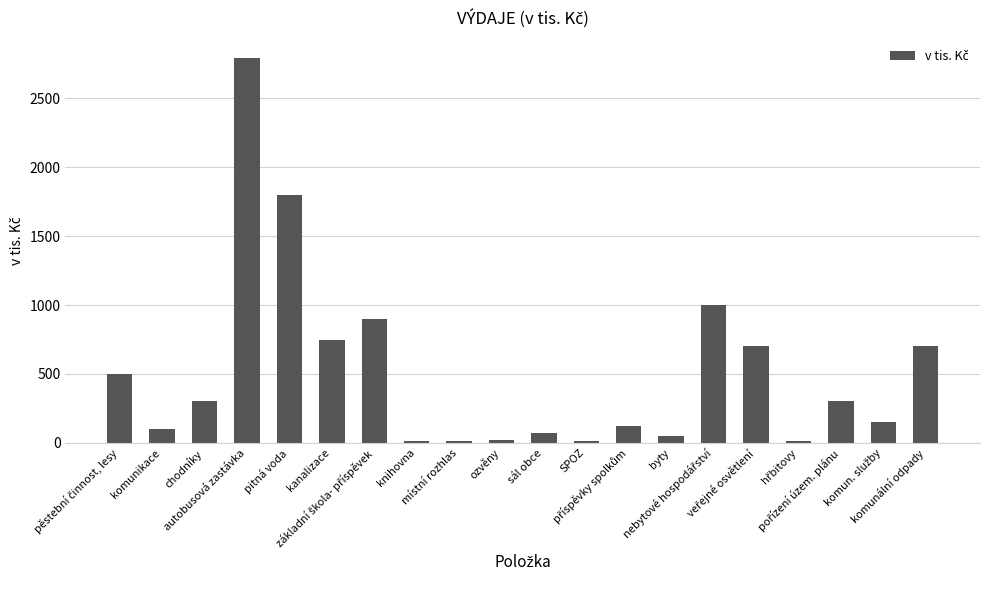

What is the maximum value shown in the chart?

2793